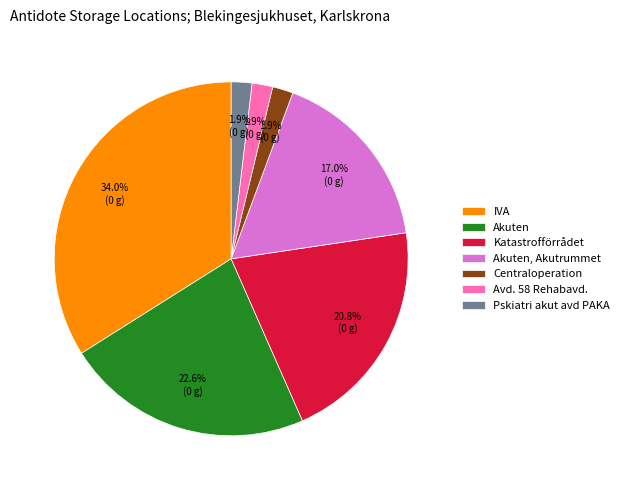

To the nearest percent, what portion does Katastrofförrådet represent?

21%